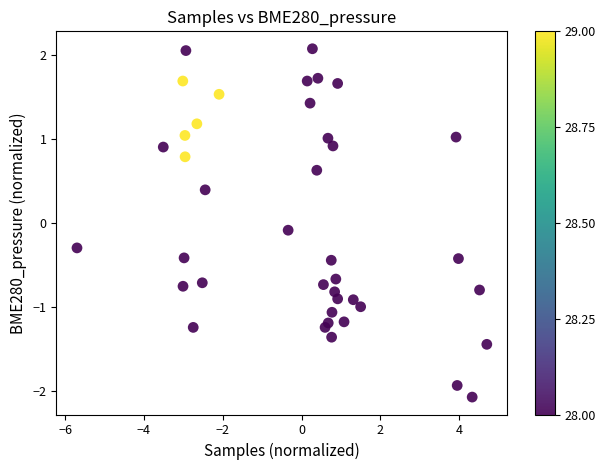

What is the range of Y values (max minus min)?

4.2